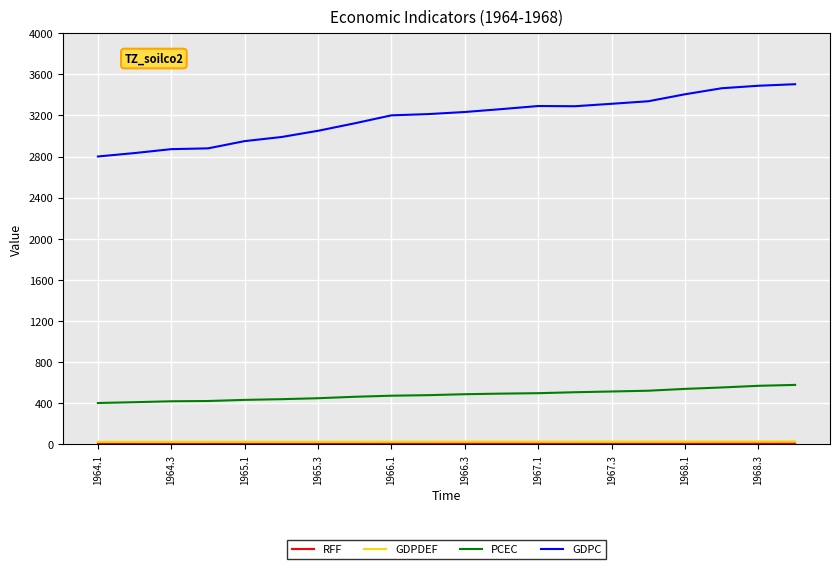

True or false: PCEC and GDPC intersect in this chart.

False